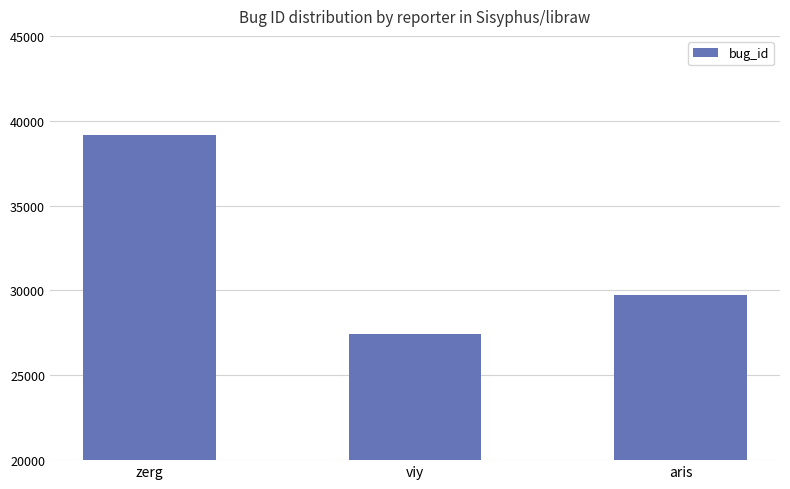

Is it true that the value at zerg is 14504?

False